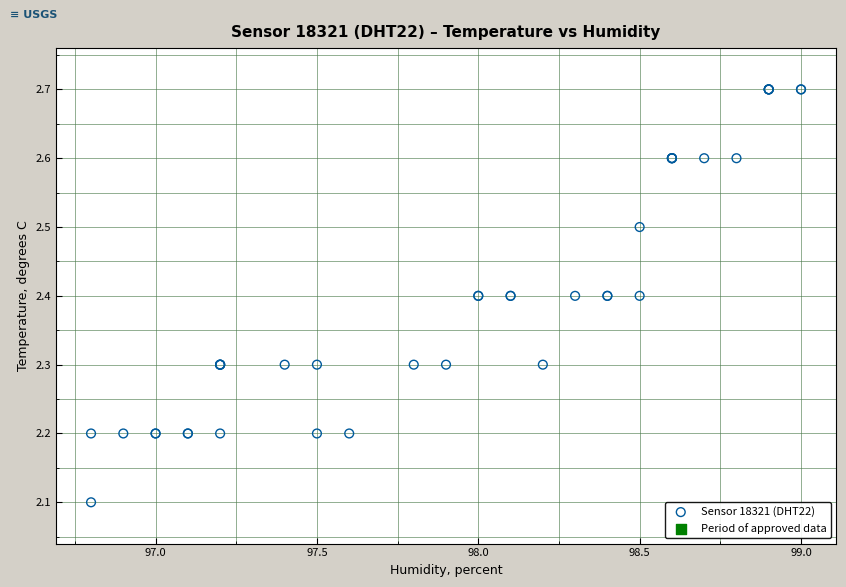

What Y value in the scatter plot is closest to 2?

2.1